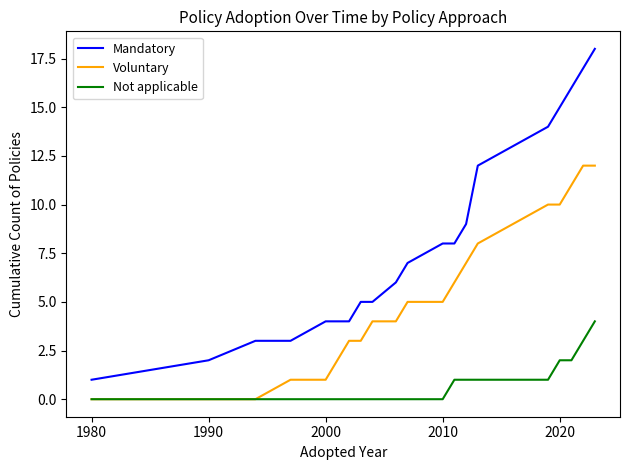

True or false: Mandatory and Voluntary intersect in this chart.

False